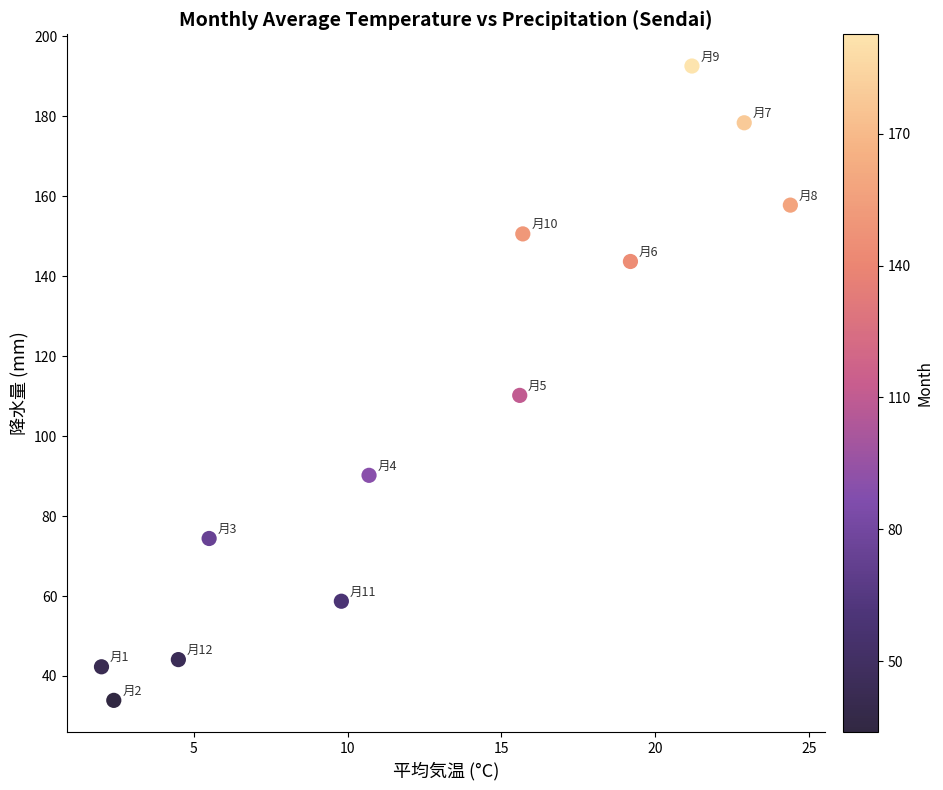

What is the range of X values (max minus min)?

22.4